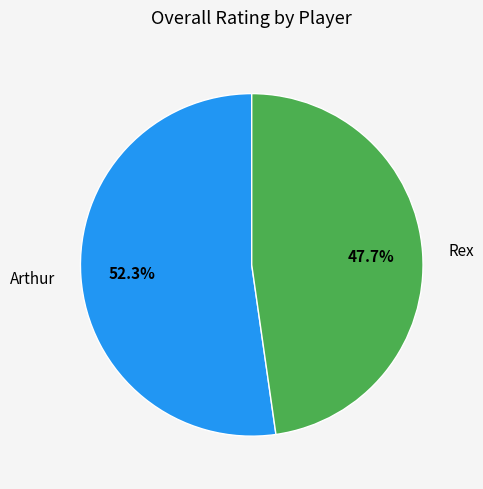

Is there a majority slice in this chart?

Yes